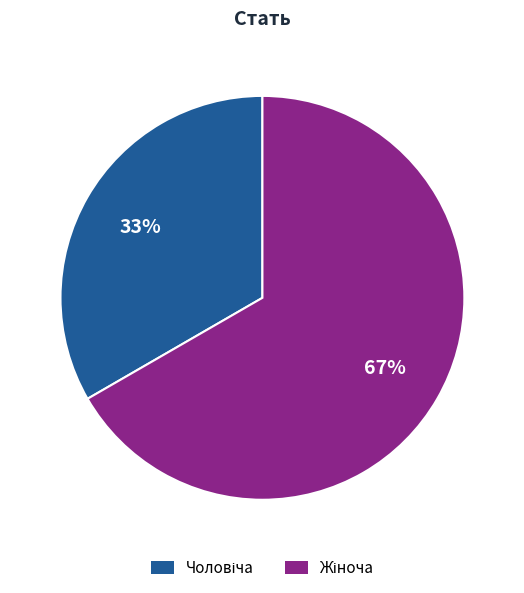

Is there any slice that represents more than half of the pie?

Yes